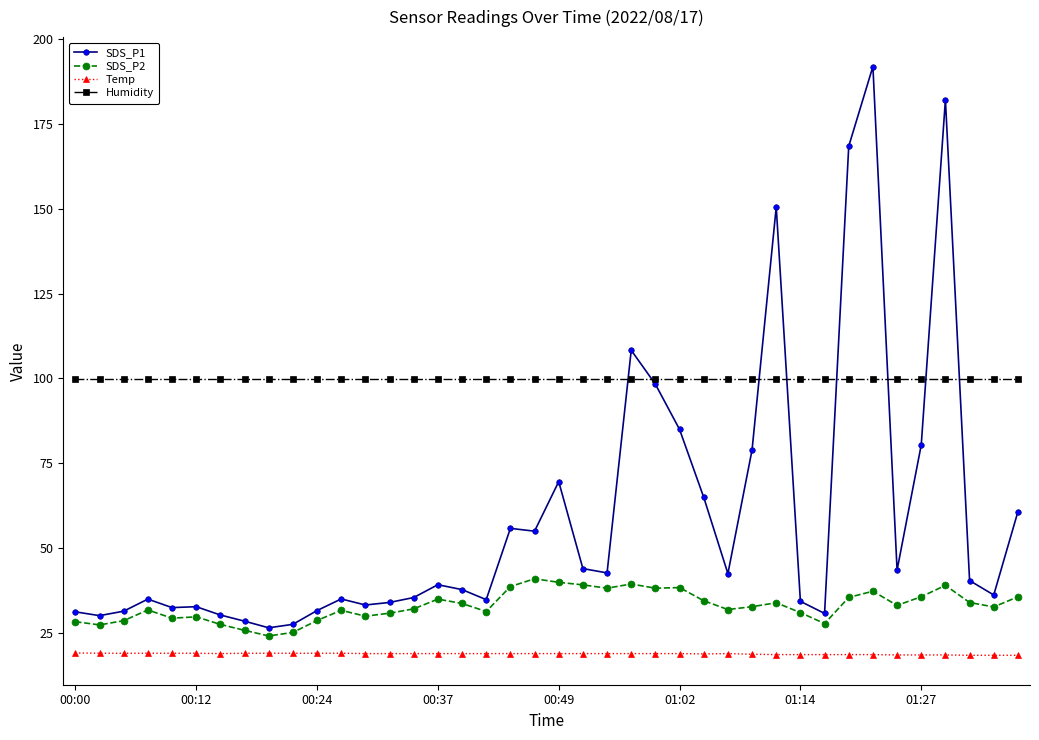

Which series has the largest total across all categories?

Humidity